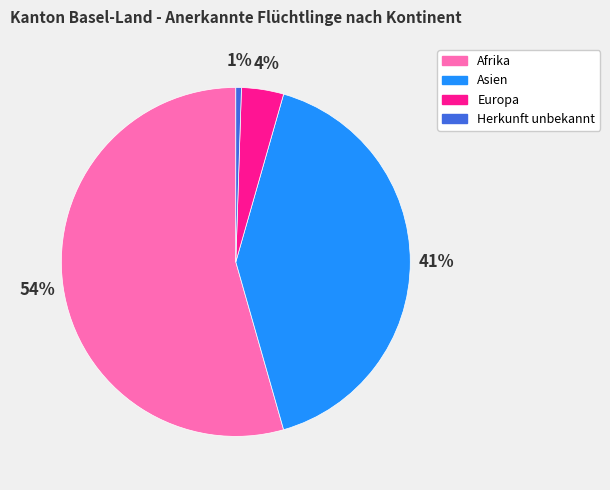

Which slice represents more than half of the pie?

Afrika